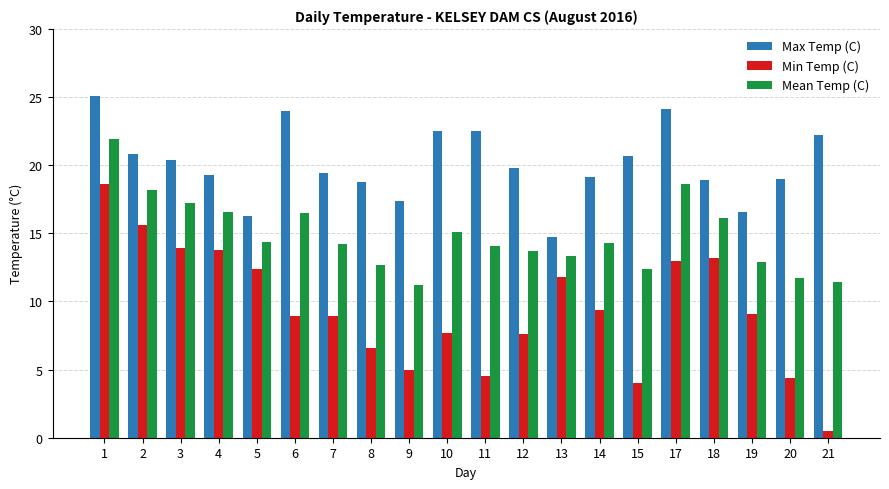

Rank the series at 18 from highest to lowest value.

Max Temp (C), Mean Temp (C), Min Temp (C)